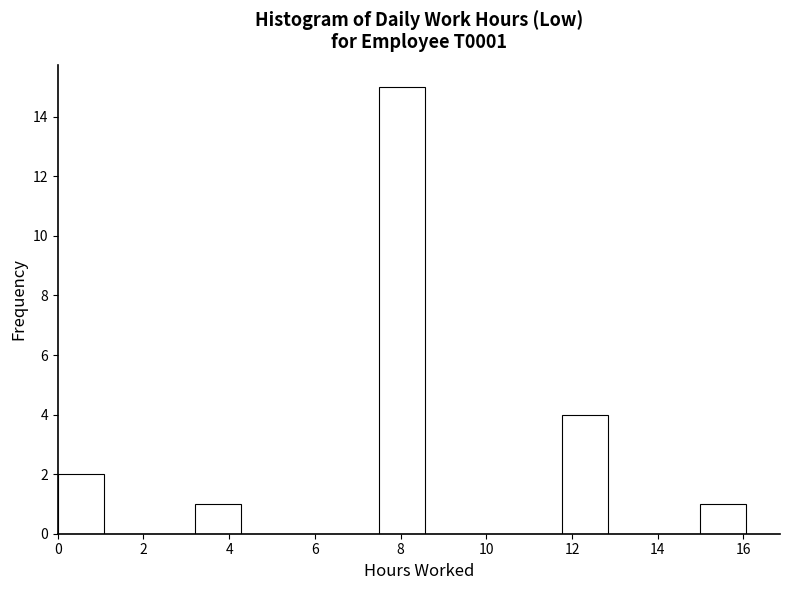

Over which range of the x-axis is the bar tallest?

7.4 to 8.6